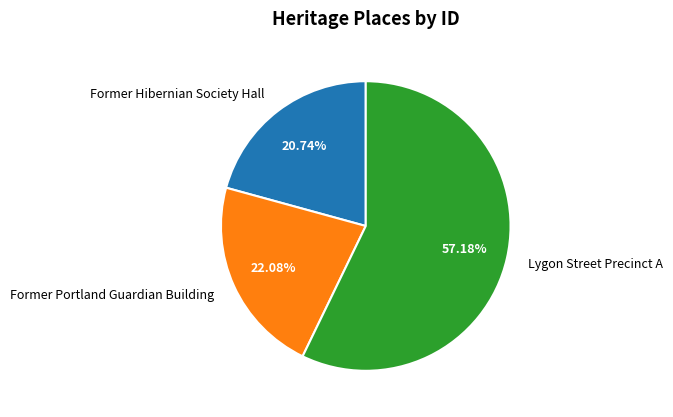

Is it true that Former Portland Guardian Building is 22% of the pie?

True